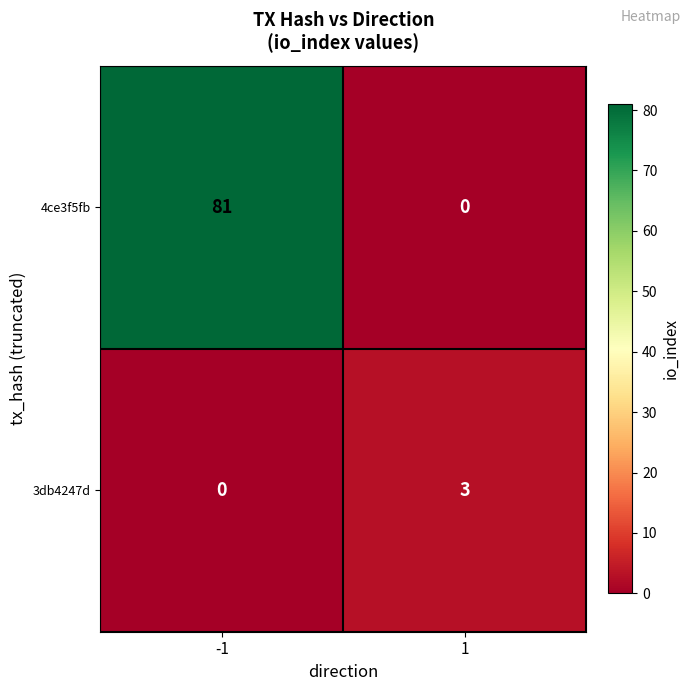

Is it true that 4ce3f5fb equals 112 at -1?

False